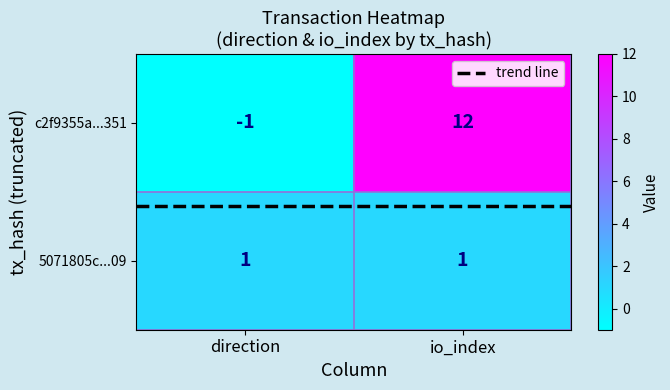

How many data points does each series have?

2